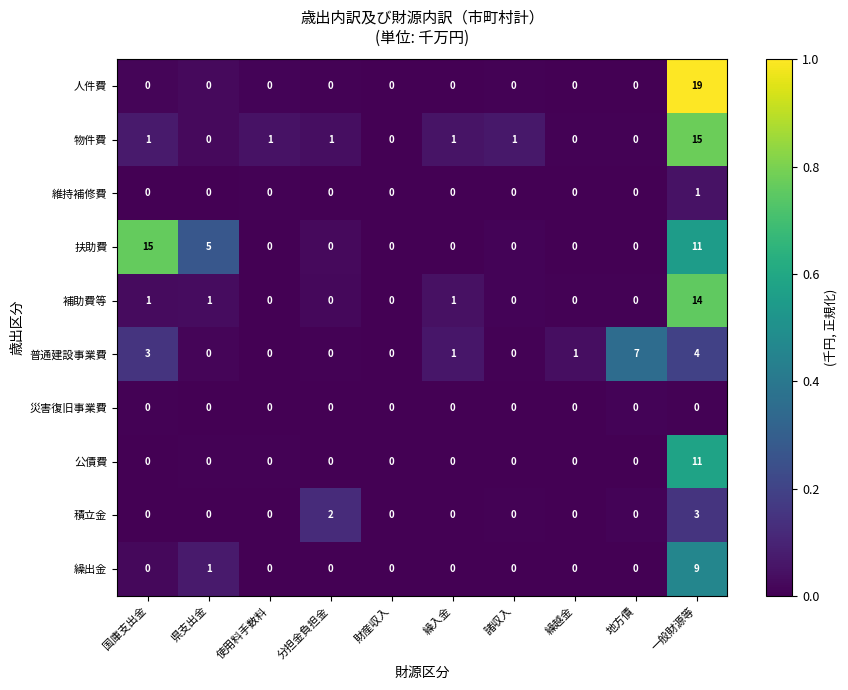

The value of 繰出金 at 国庫支出金 is 0. True or false?

True